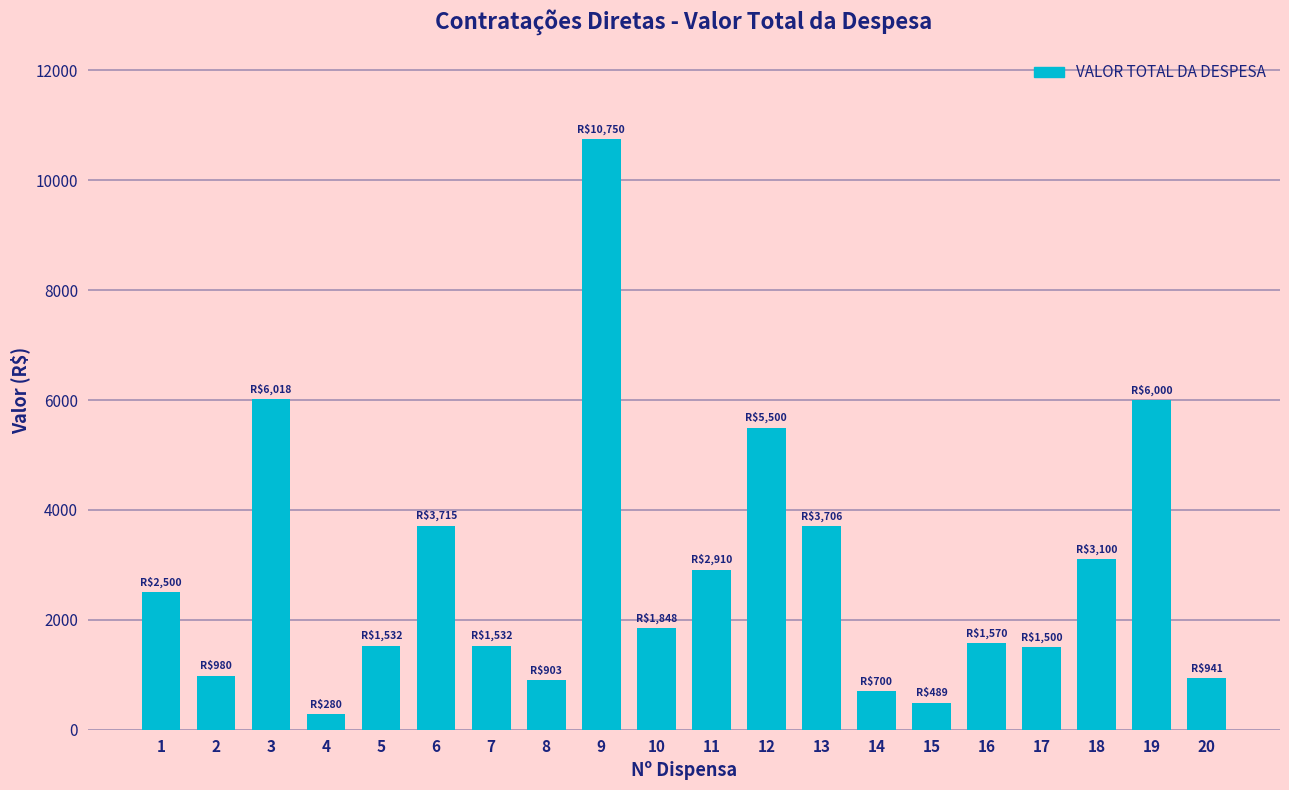

What is the sum of all values?

56473.3